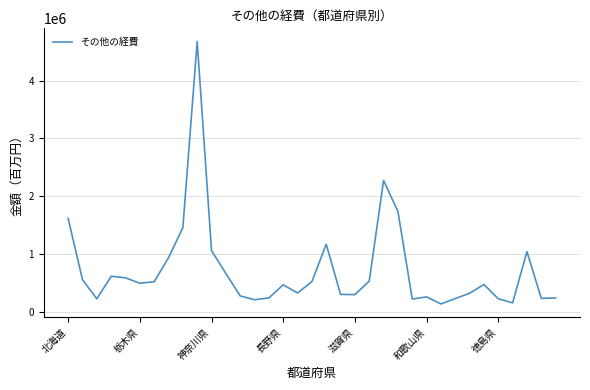

What is the maximum value shown in the chart?

4678086